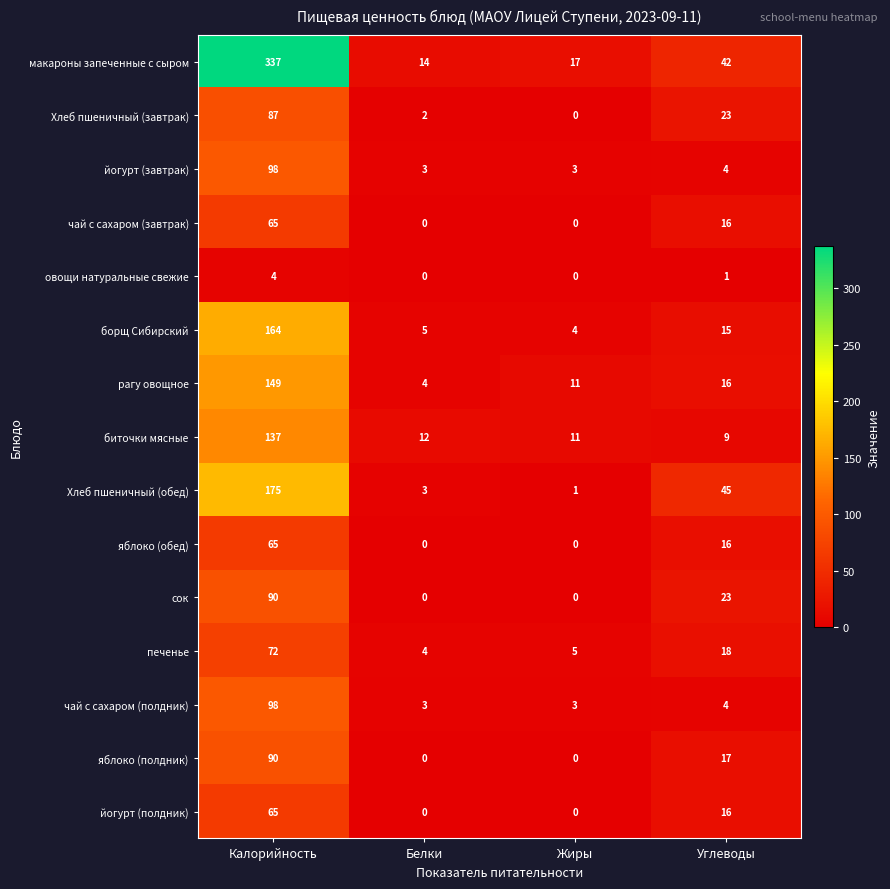

What is the approximate value of борщ Сибирский at Жиры?

4